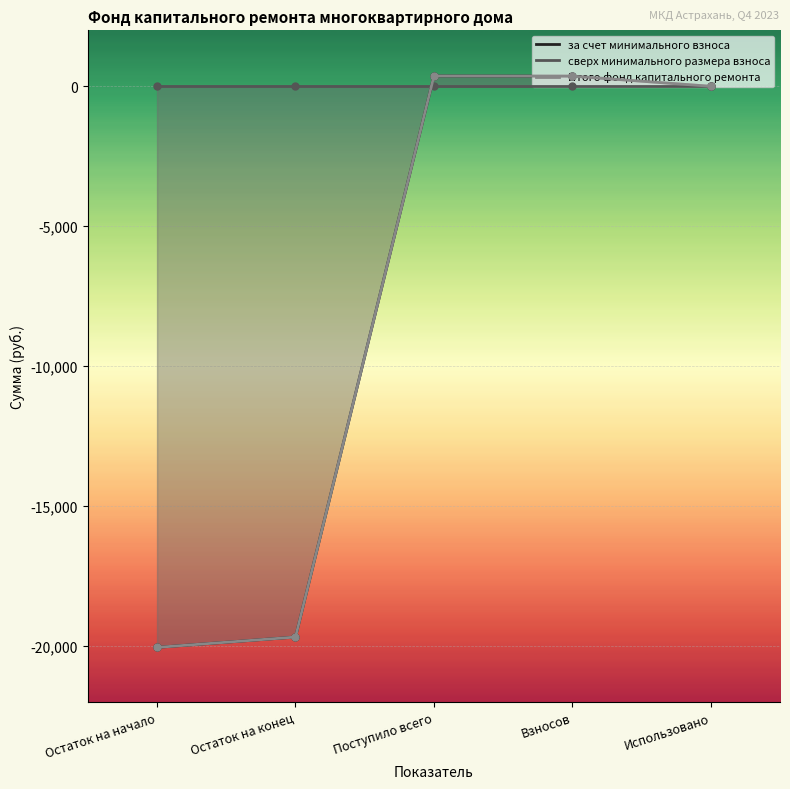

Which category has the lowest value in the Итого фонд капитального ремонта series?

Остаток на начало